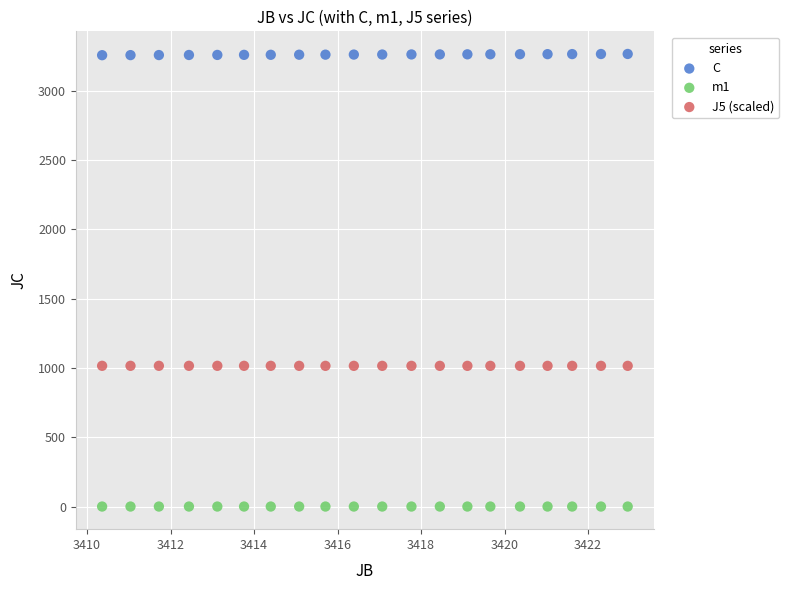

Which series reaches the maximum Y coordinate?

C